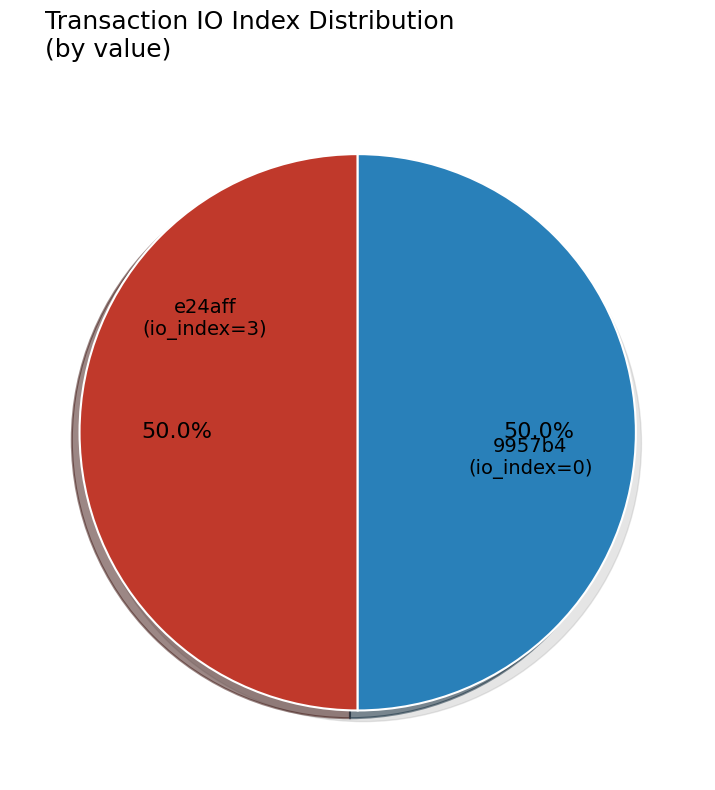

How many slices are in this pie chart?

2